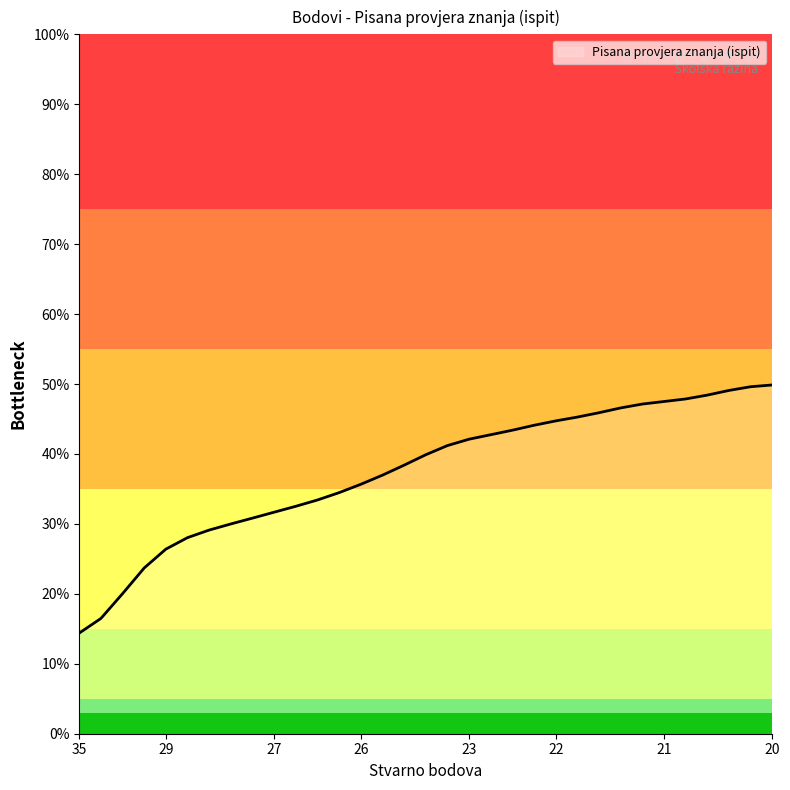

What is the maximum value shown in the chart?

49.9